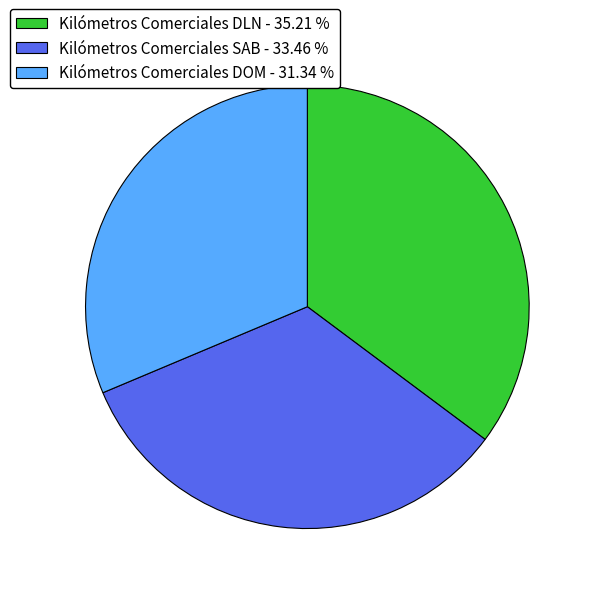

How many segments does this pie chart have?

3